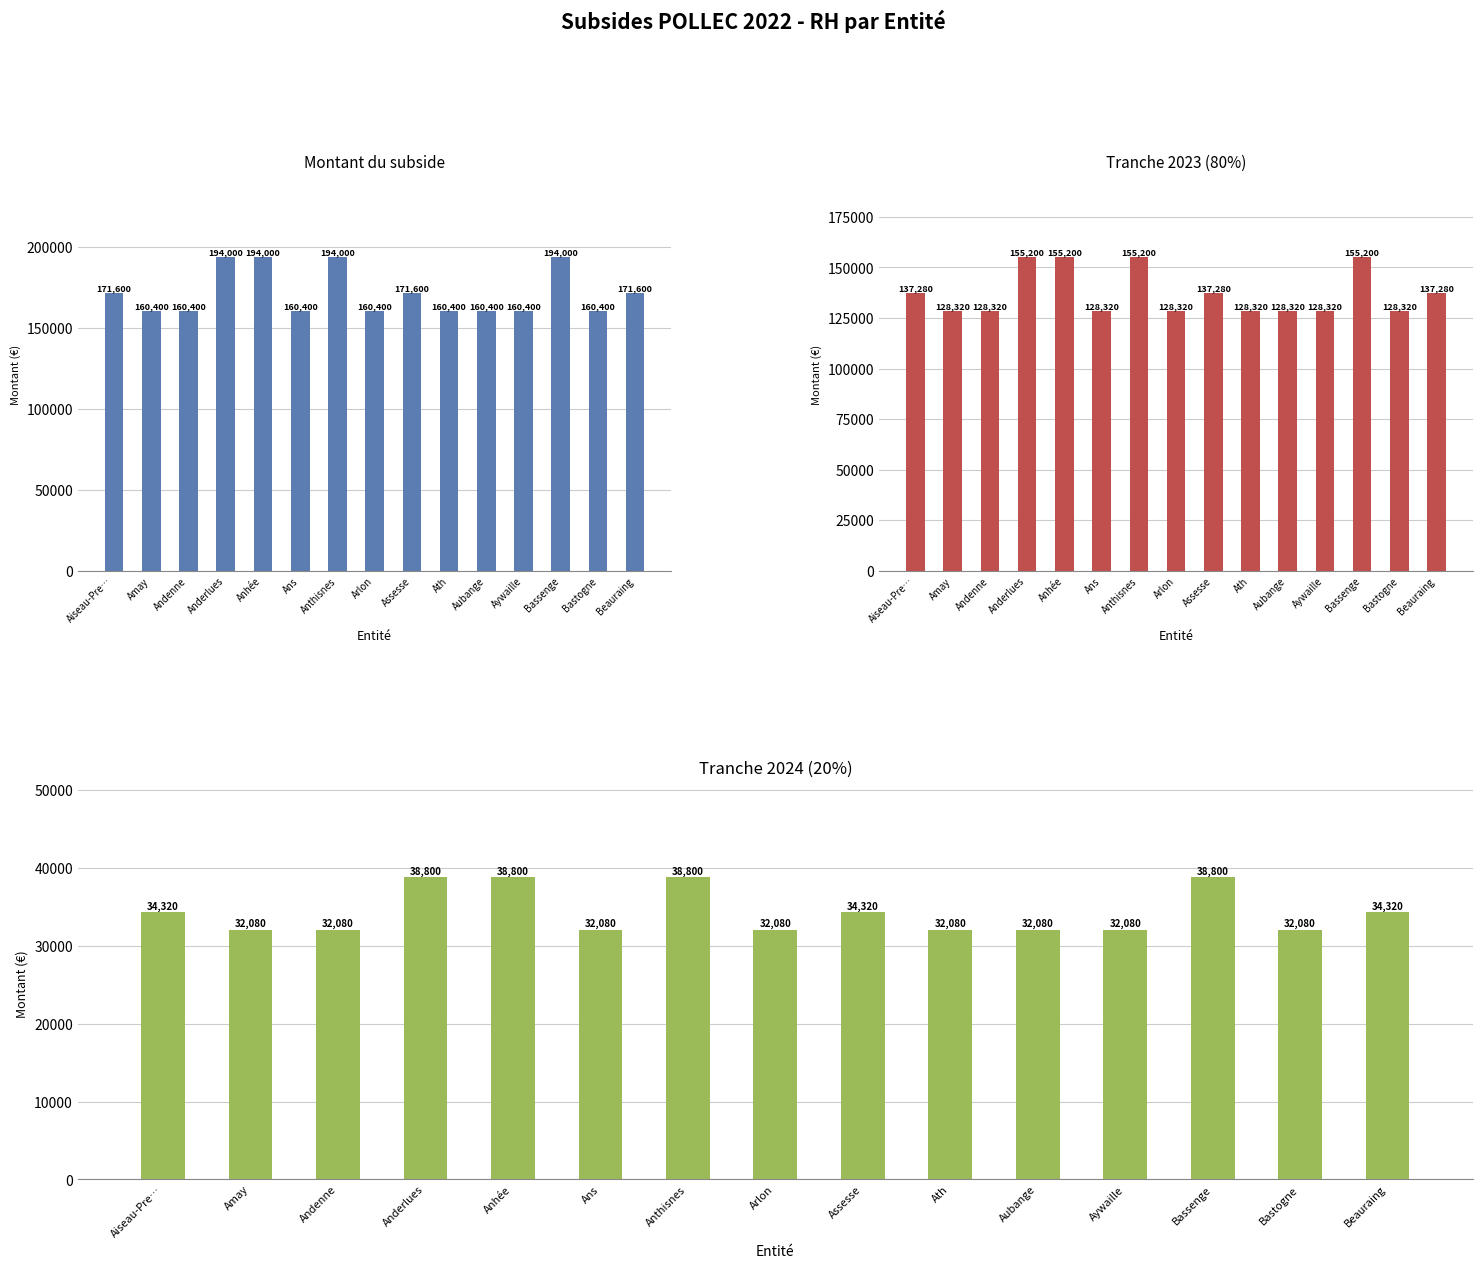

Are the bars horizontal?

No